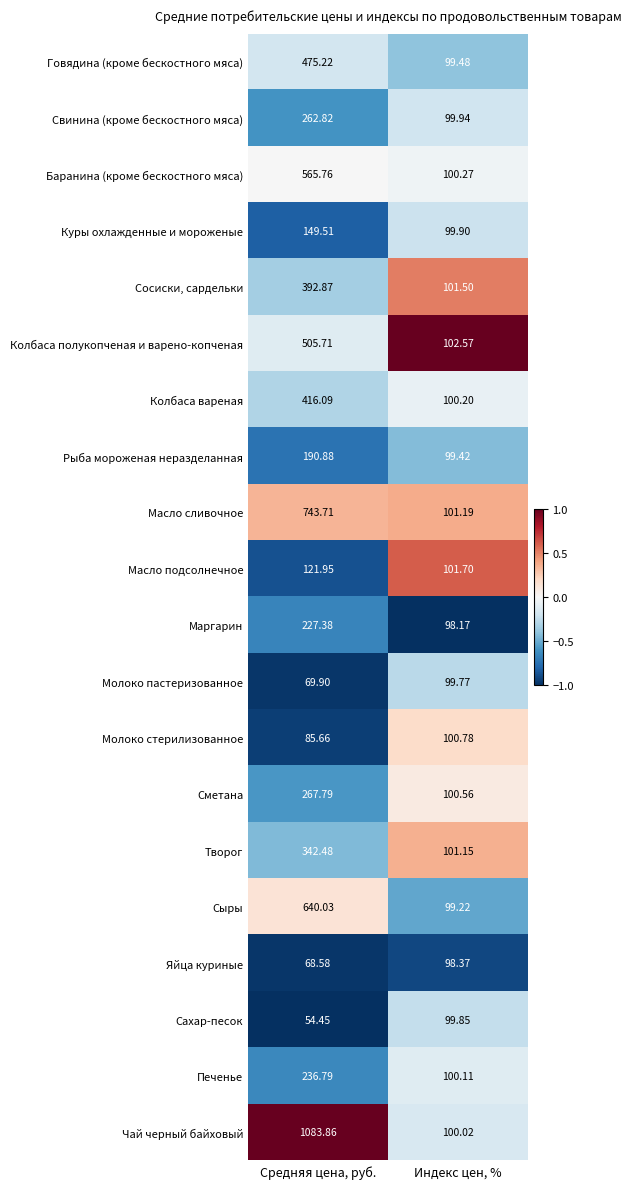

What is the maximum value shown in the chart?

1083.9